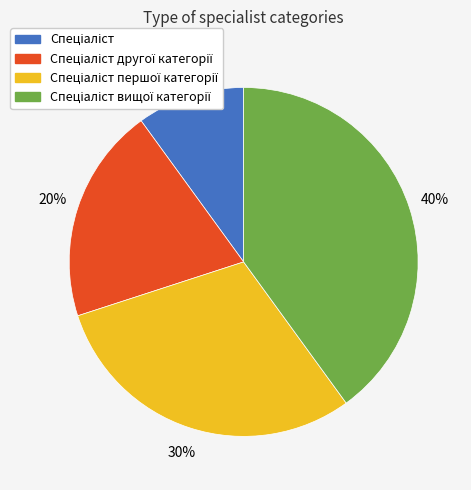

To the nearest percent, what is the difference between the largest and smallest slice percentages?

30%